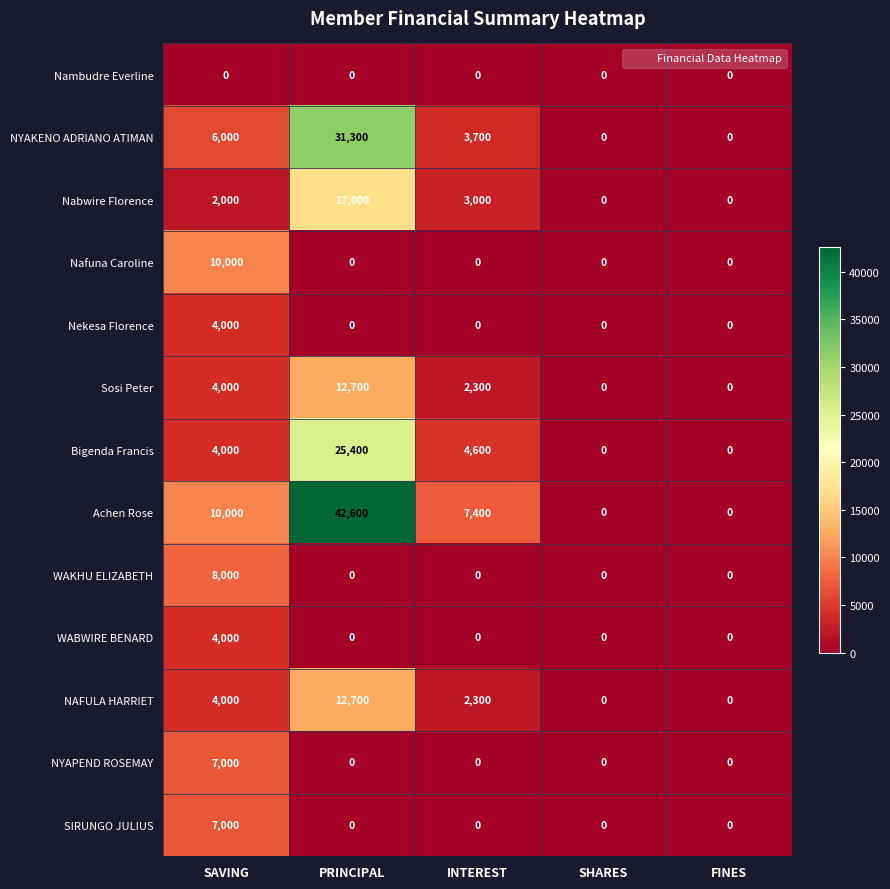

What is the maximum value shown in the chart?

42600